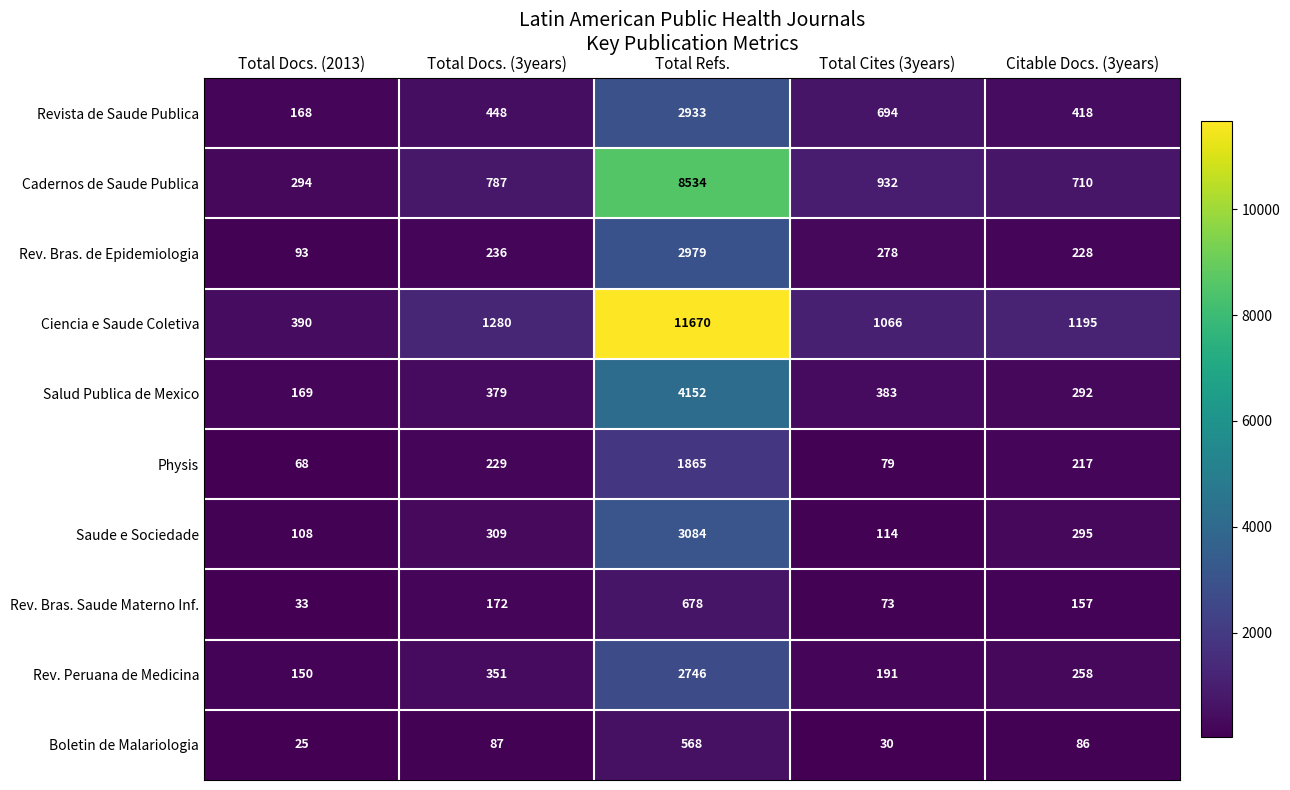

Which label corresponds to the largest value in the chart?

Total Refs.